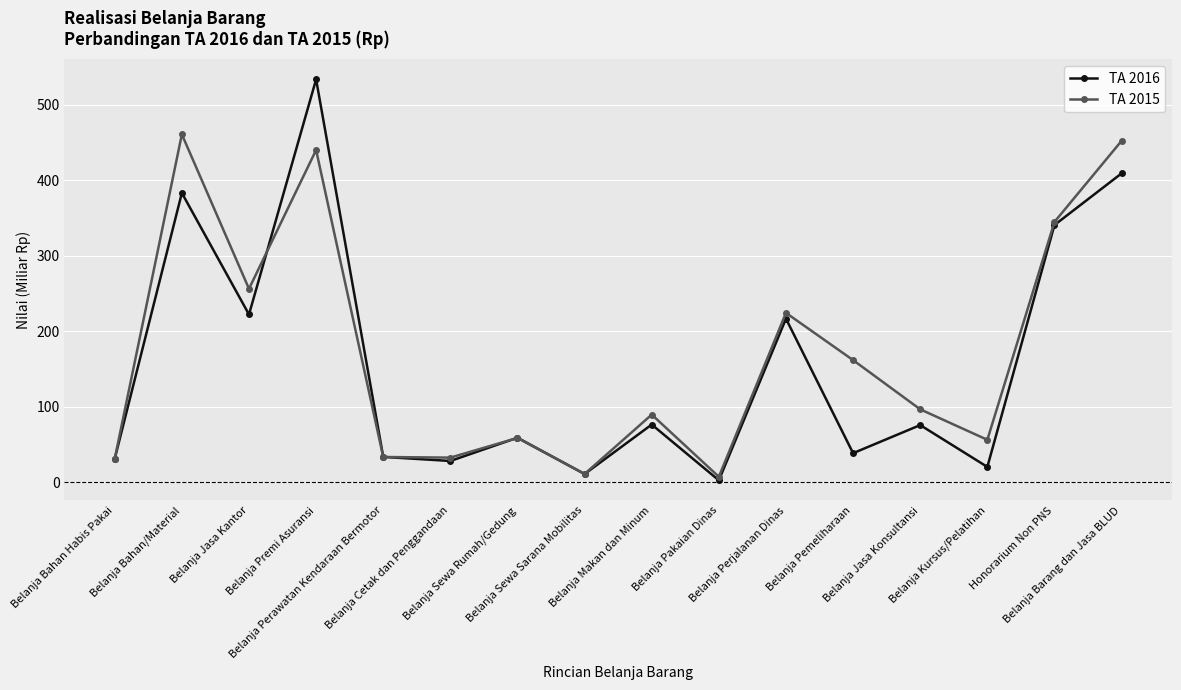

What is the difference between the maximum and minimum values in the TA 2015 series?

453.3